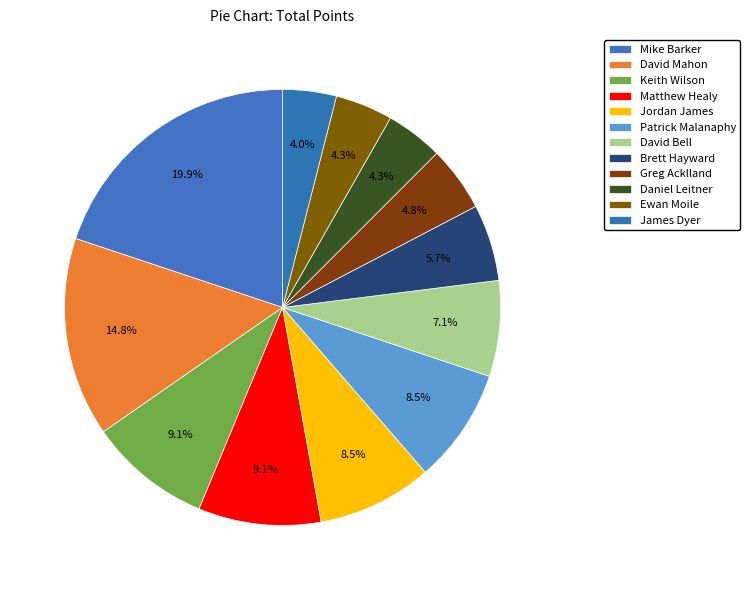

Count the number of slices in the pie.

12